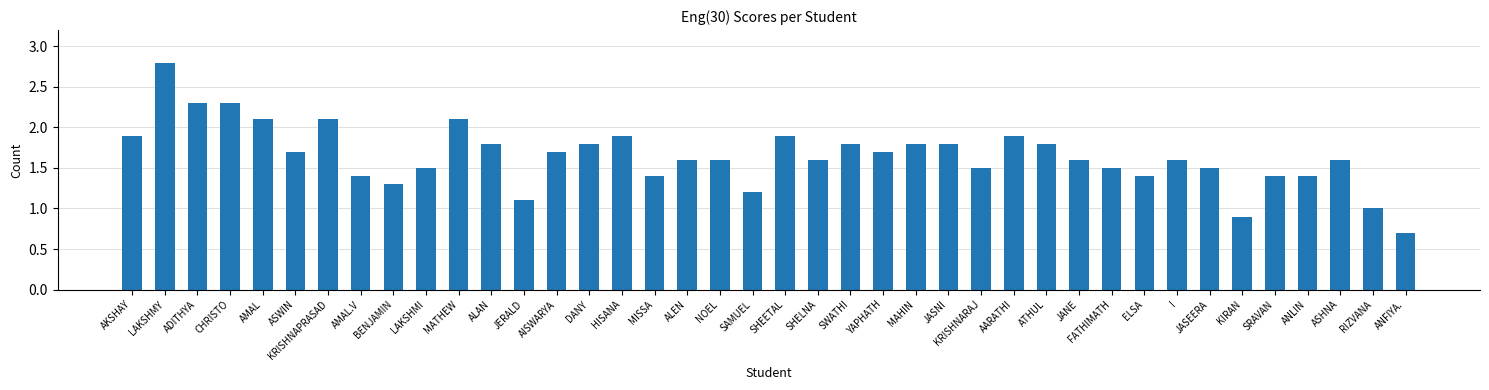

What is the change in value from SAMUEL to YAPHATH?

+0.5